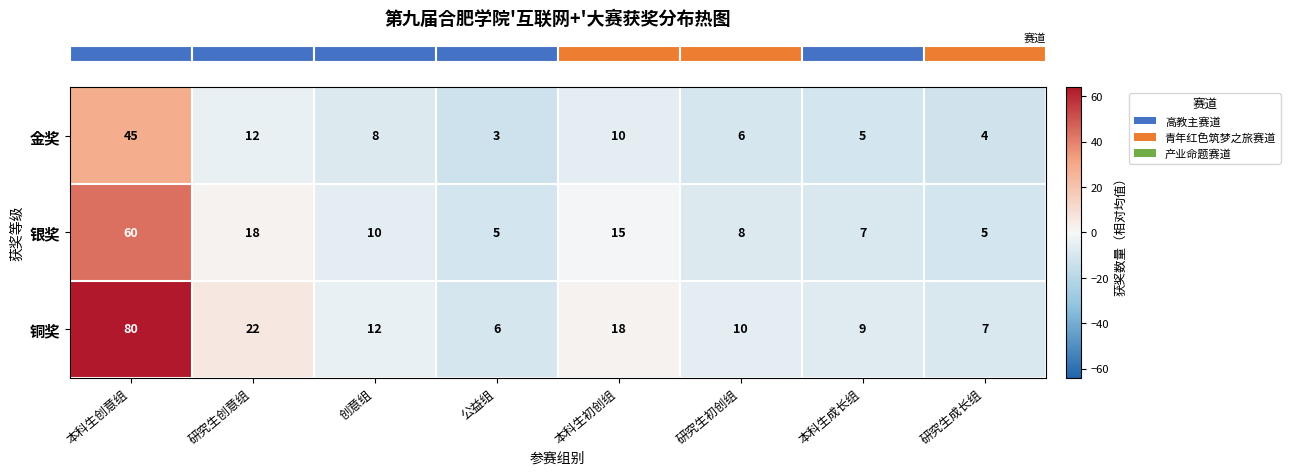

Reading left to right, transcribe all the data shown in this chart.

金奖: 本科生创意组=45	研究生创意组=12	创意组=8	公益组=3	本科生初创组=10	研究生初创组=6	本科生成长组=5	研究生成长组=4
银奖: 本科生创意组=60	研究生创意组=18	创意组=10	公益组=5	本科生初创组=15	研究生初创组=8	本科生成长组=7	研究生成长组=5
铜奖: 本科生创意组=80	研究生创意组=22	创意组=12	公益组=6	本科生初创组=18	研究生初创组=10	本科生成长组=9	研究生成长组=7